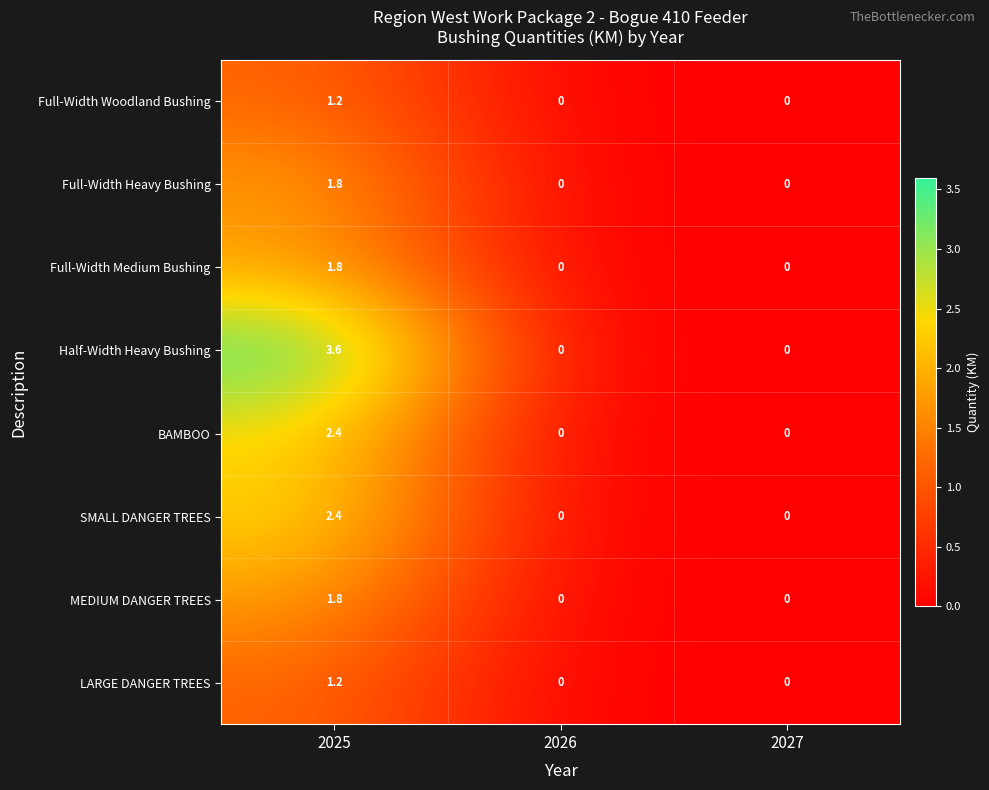

Reading left to right, what are all the values shown in this chart?

Full-Width Woodland Bushing: 1.2	0.0	0.0
Full-Width Heavy Bushing: 1.8	0.0	0.0
Full-Width Medium Bushing: 1.8	0.0	0.0
Half-Width Heavy Bushing: 3.6	0.0	0.0
BAMBOO: 2.4	0.0	0.0
SMALL DANGER TREES: 2.4	0.0	0.0
MEDIUM DANGER TREES: 1.8	0.0	0.0
LARGE DANGER TREES: 1.2	0.0	0.0